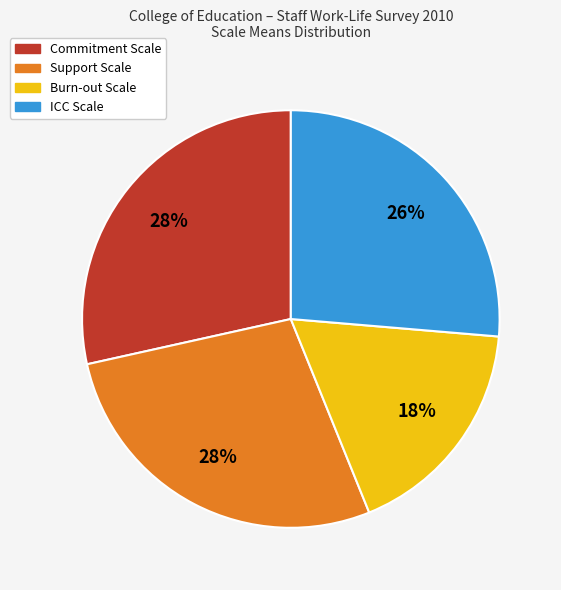

Which slice is the smallest?

Burn-out Scale